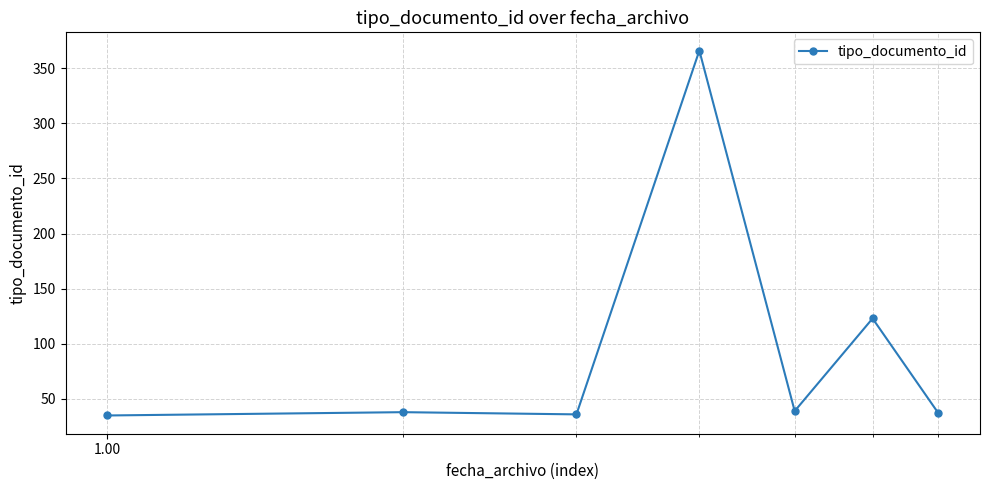

What is the maximum value shown in the chart?

366